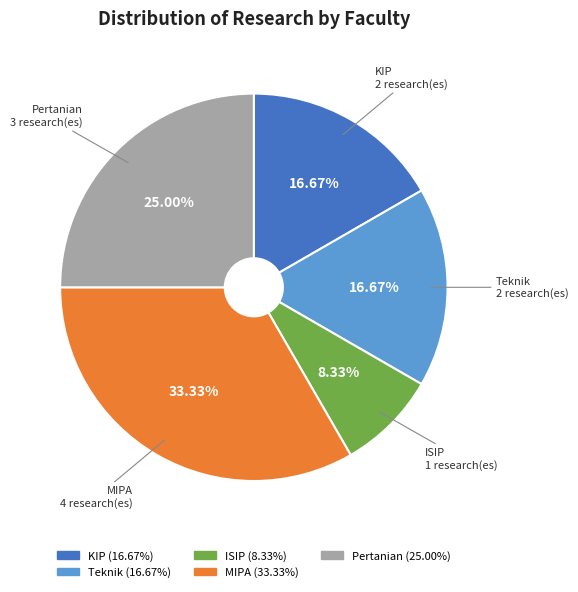

What is the total percentage of Teknik and Pertanian?

41.7%